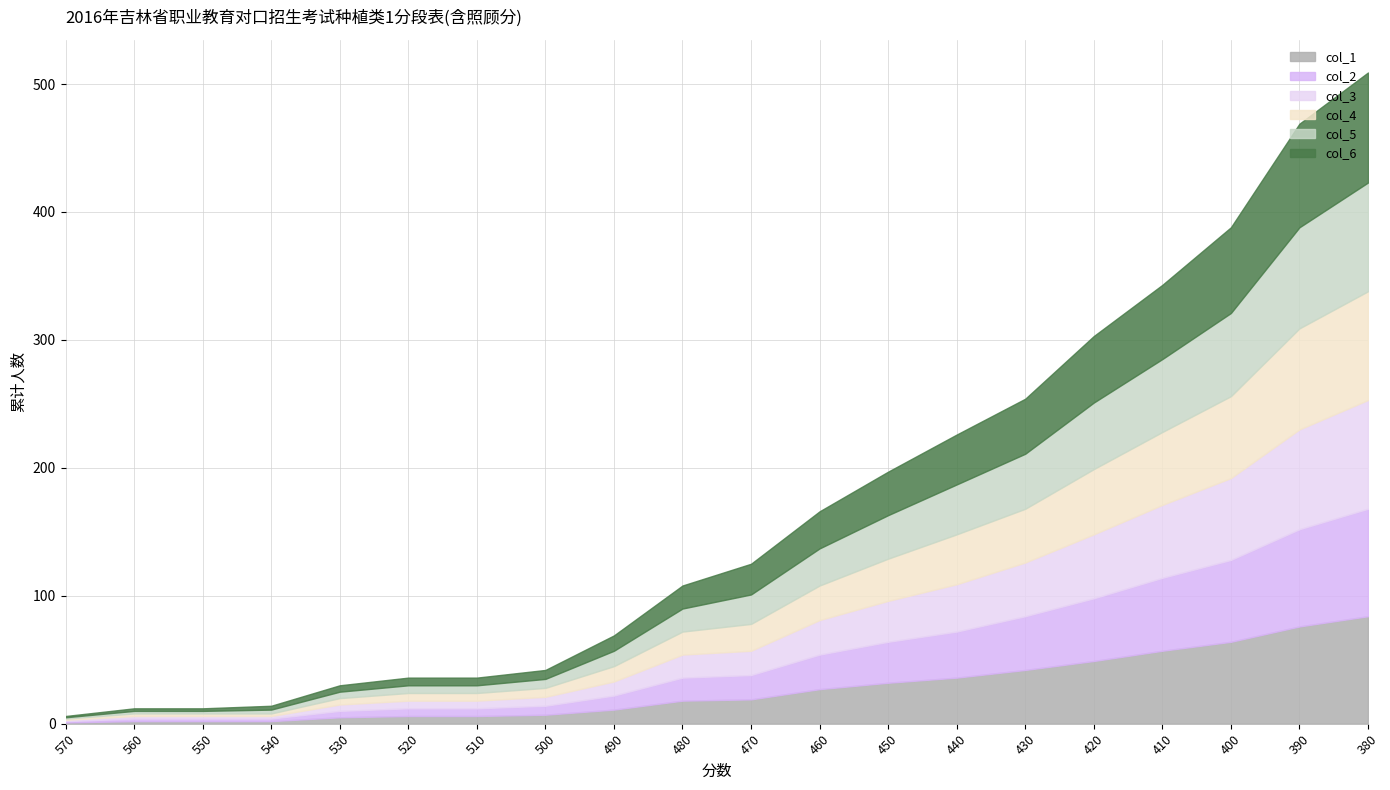

True or false: col_3 and col_1 cross at least once.

False